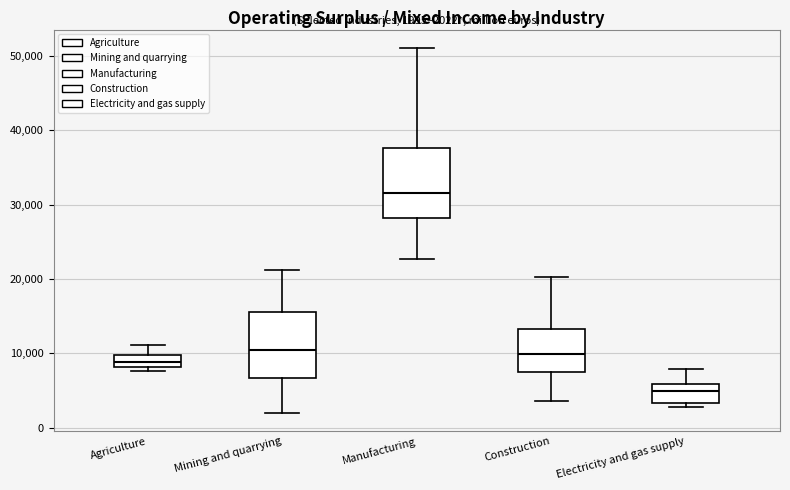

Which box's median line is the lowest?

Electricity and gas supply